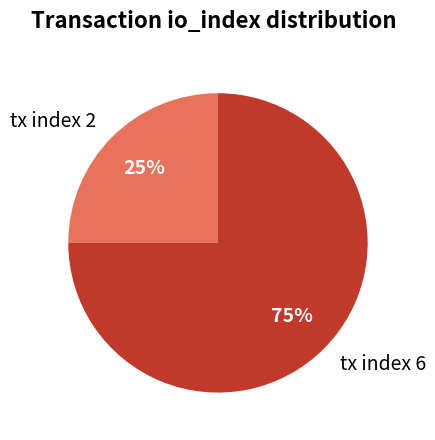

Is it true that tx index 6 is 75% of the pie?

True